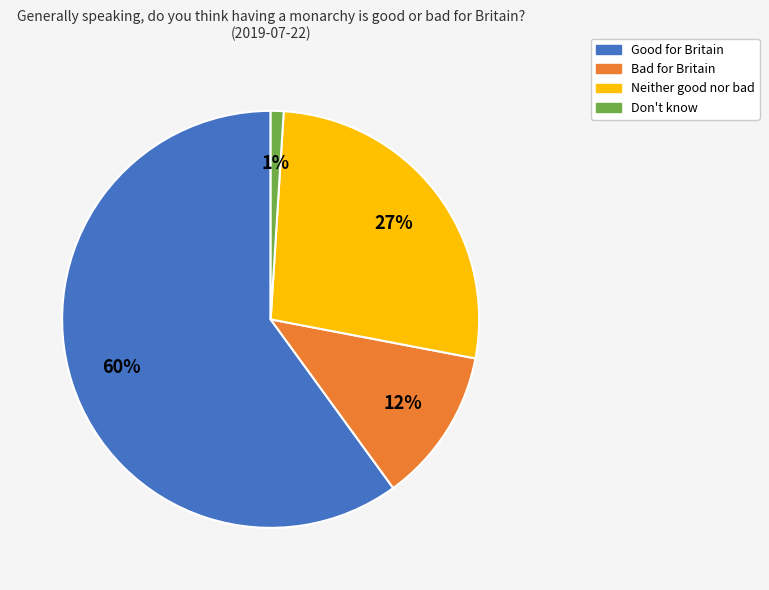

Combined, do Bad for Britain and Neither good nor bad account for over 50%?

No